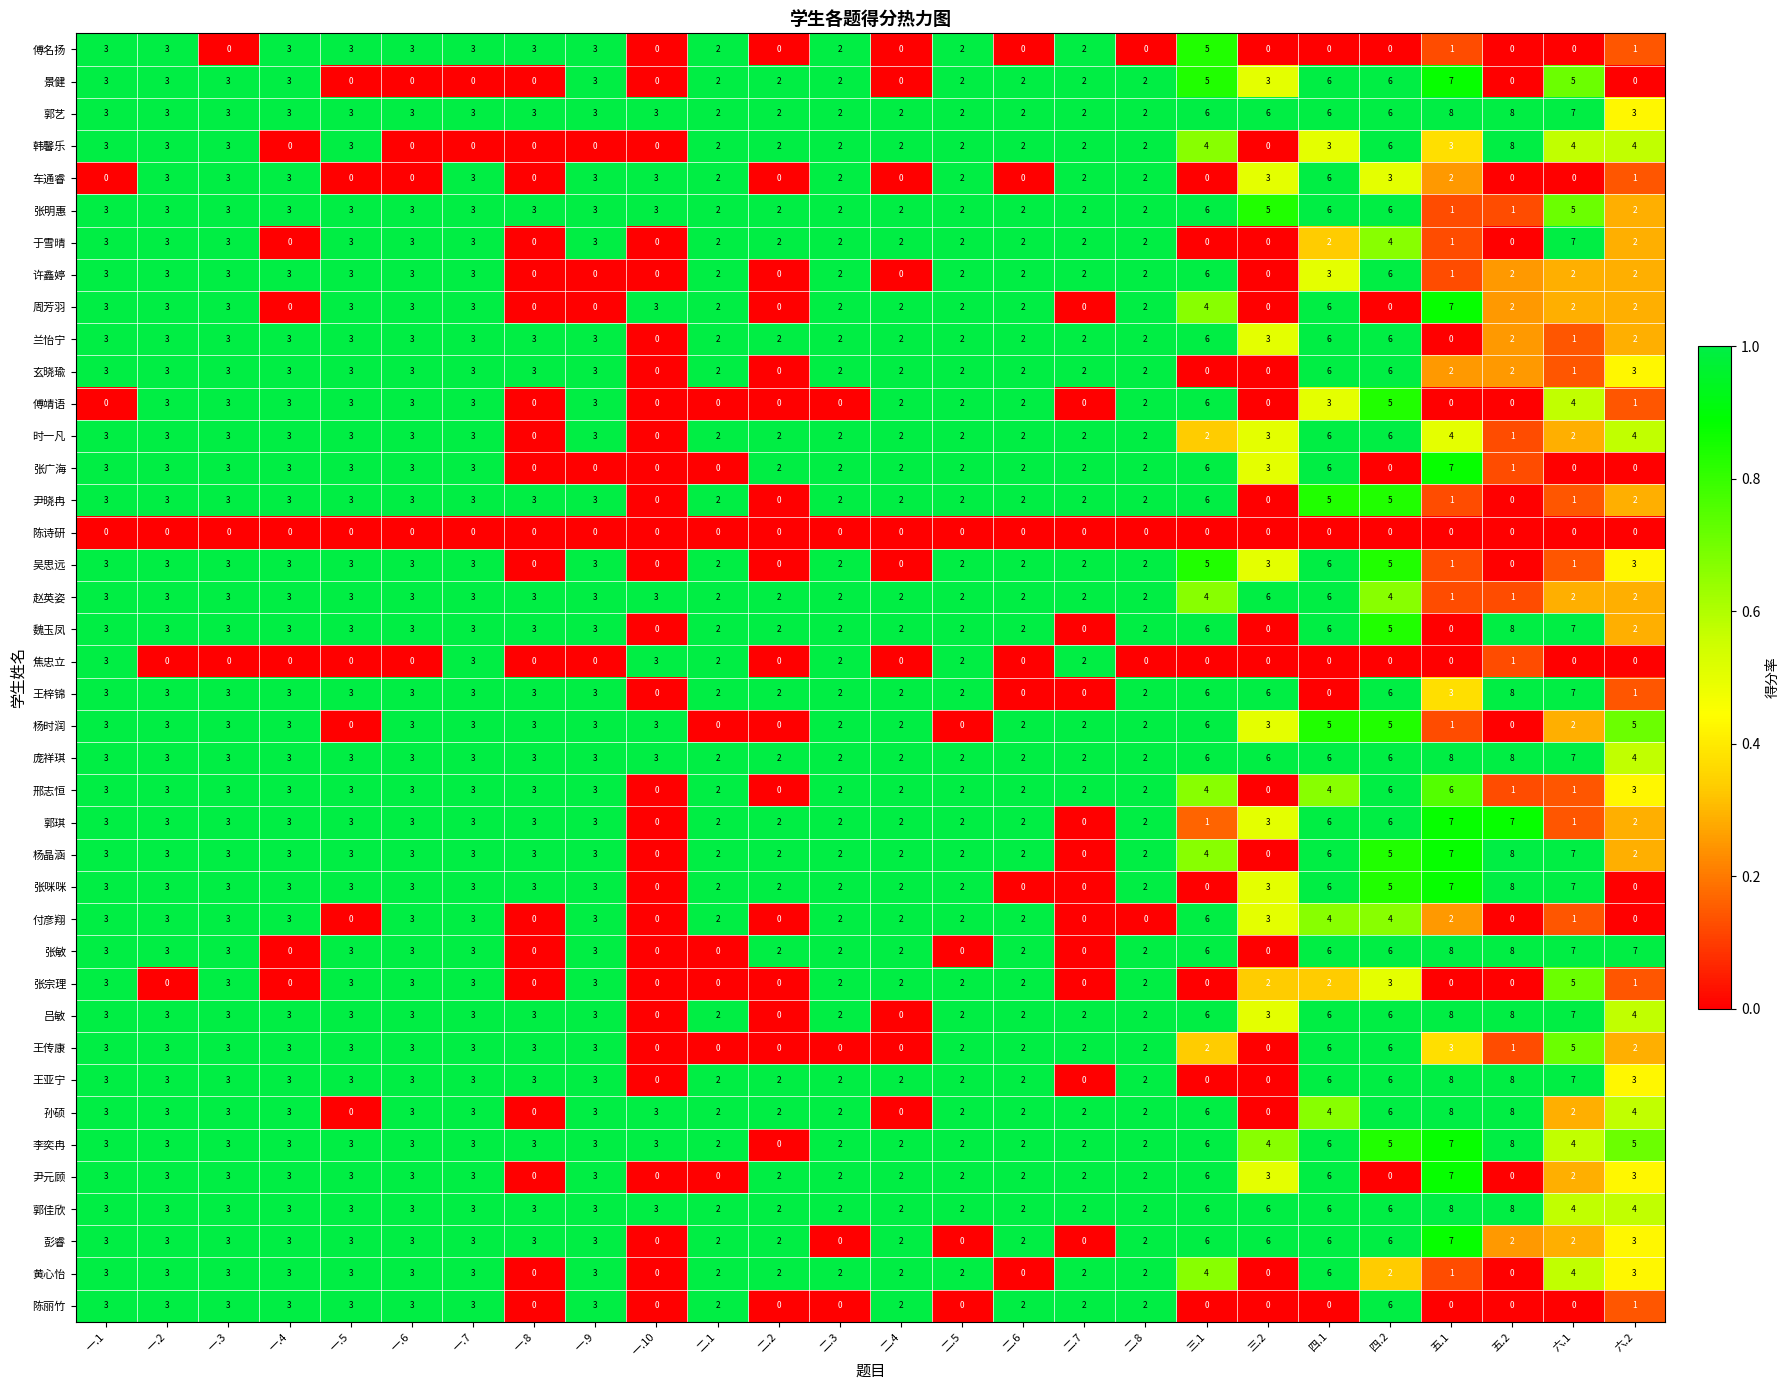

What is the difference between the highest and lowest values at 四.1?

6